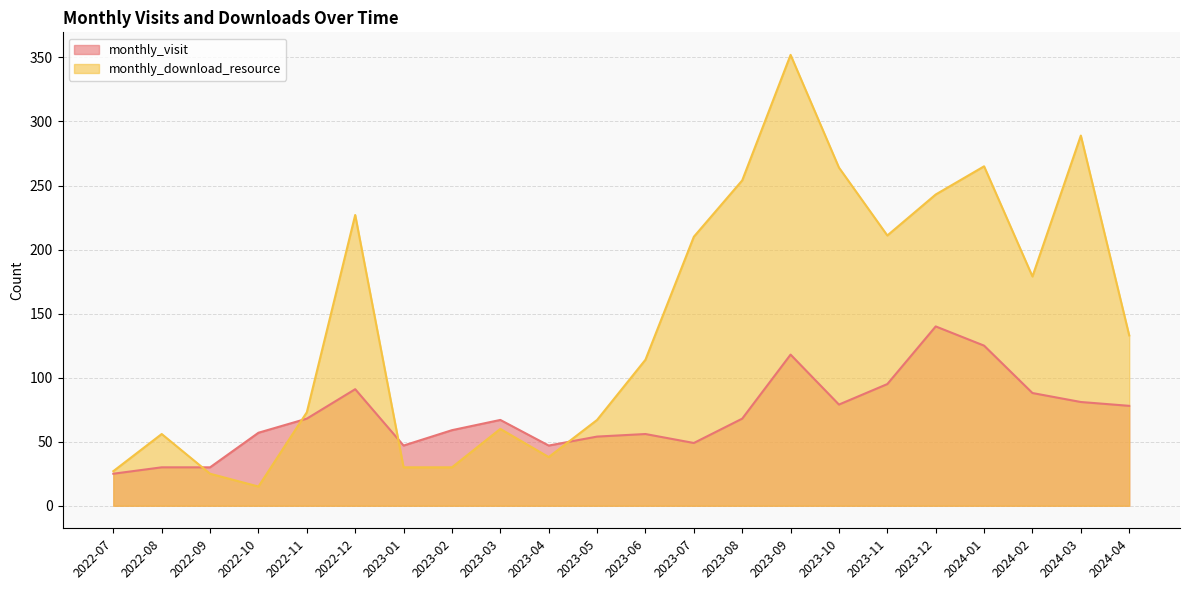

What is the sum of the monthly_visit values at 2023-10 and 2023-01?

126